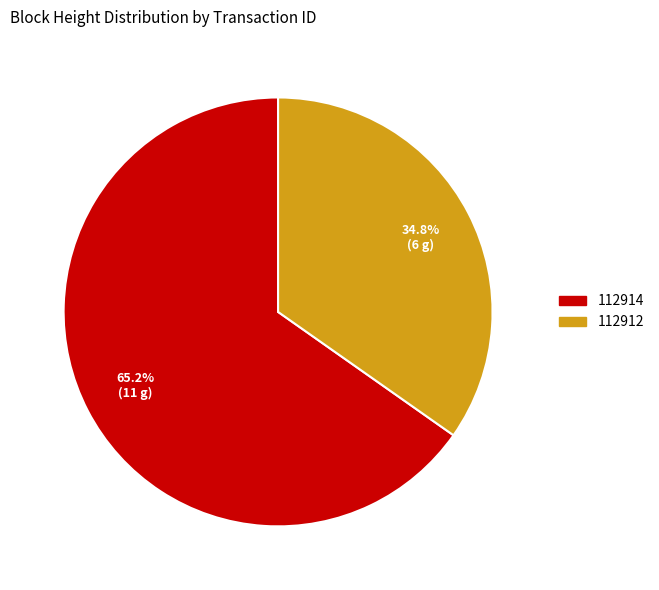

Which category accounts for the majority?

112914